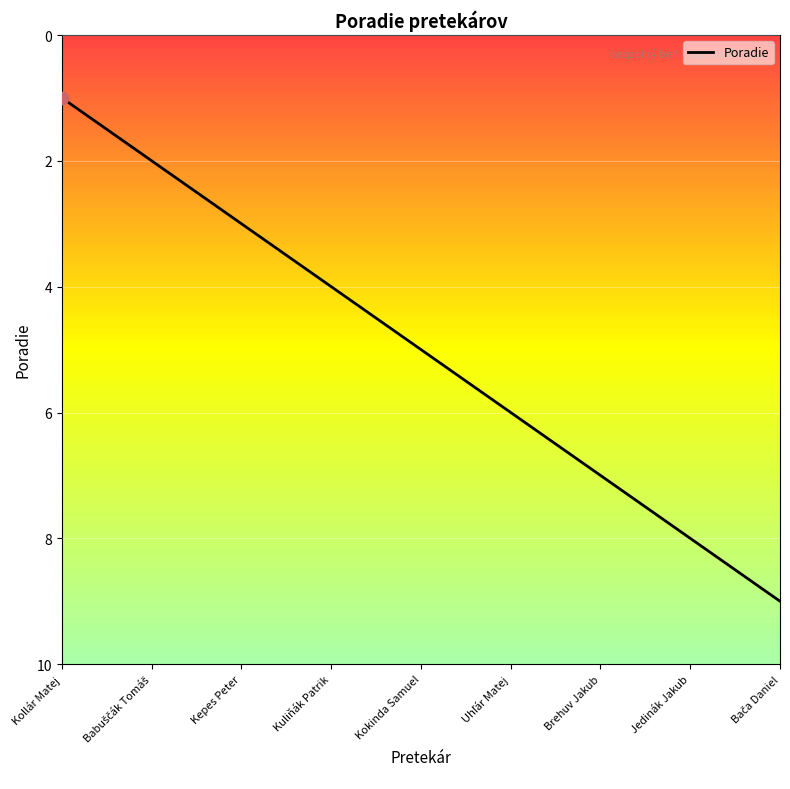

Which has a higher value, Brehuv Jakub or Kollár Matej?

Brehuv Jakub